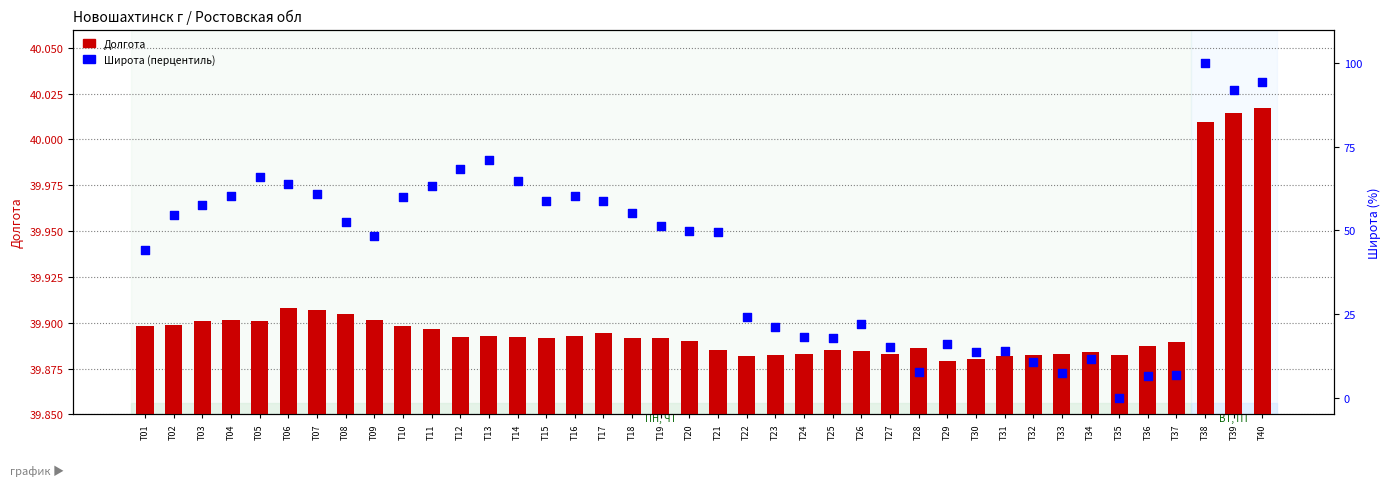

Is the value of Широта (перцентиль) at Т12 greater than the value of Долгота at Т02?

Yes